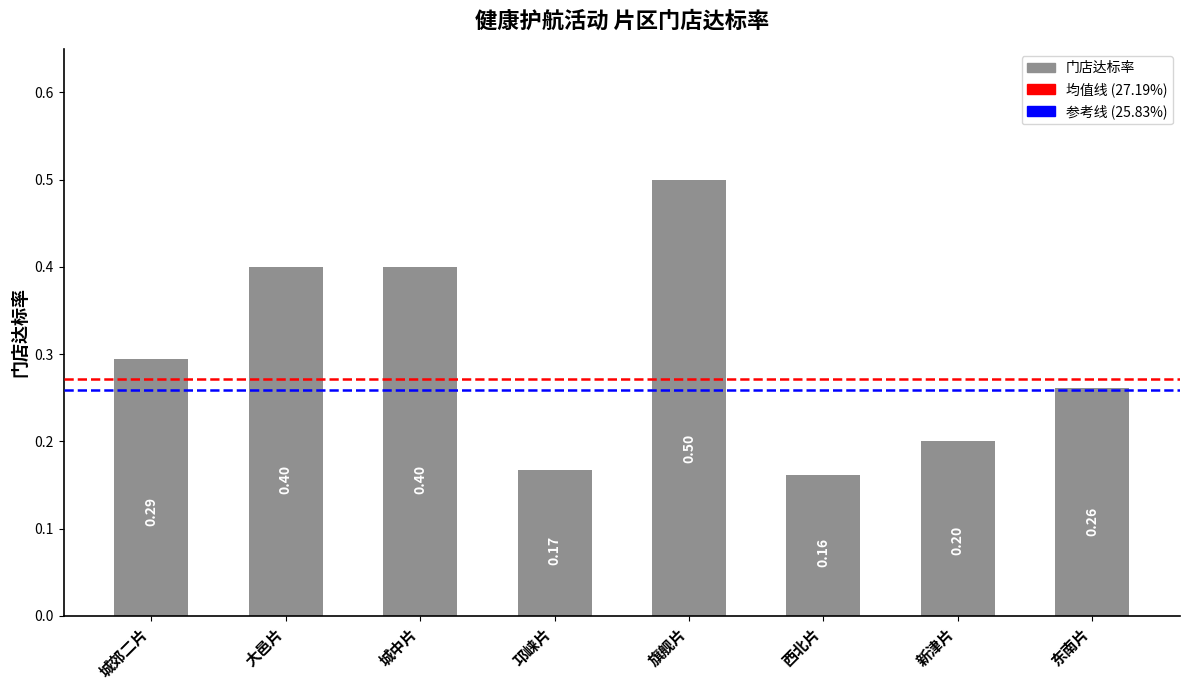

At which category does the chart reach its minimum across all series?

西北片